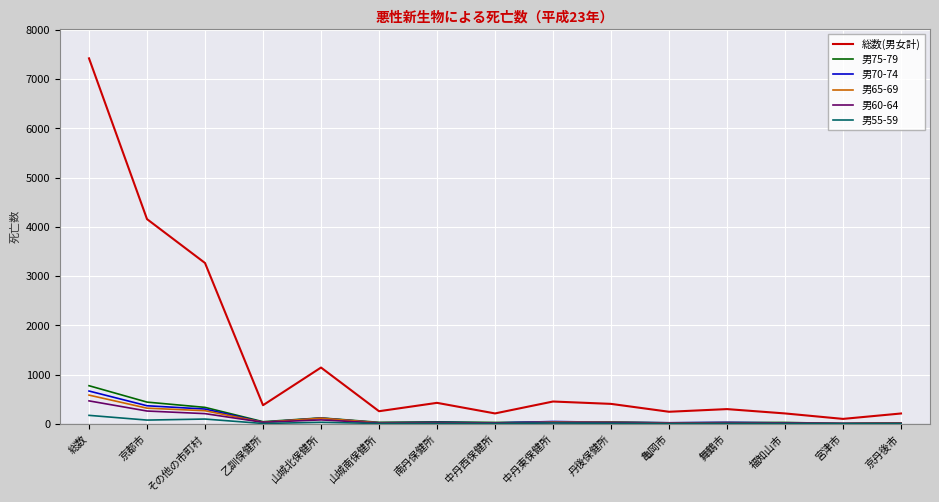

Is it true that 総数(男女計) equals 404 at 丹後保健所?

True